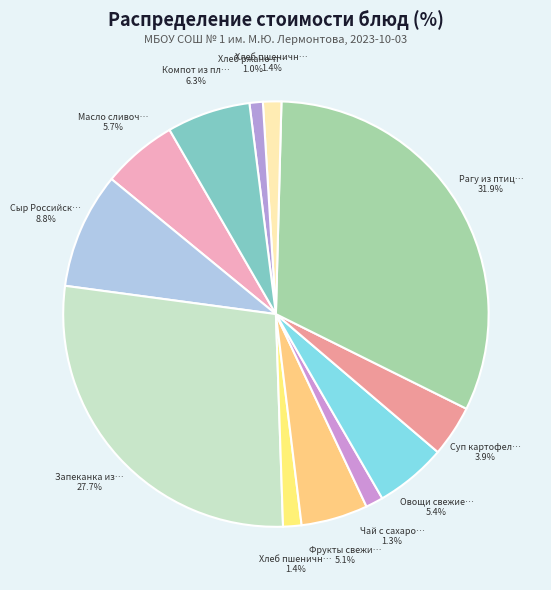

Count the number of slices in the pie.

12